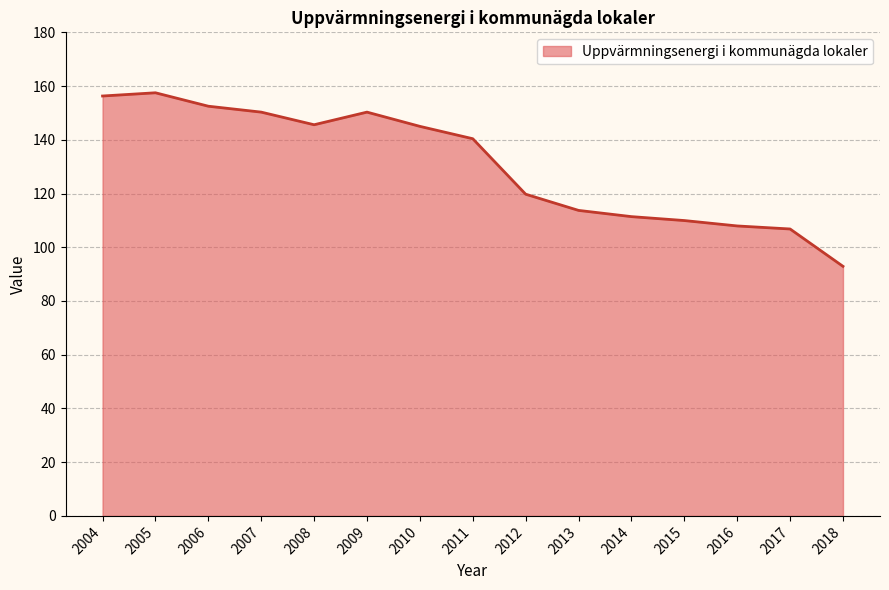

What is the value of the 10th point from the left?

113.7